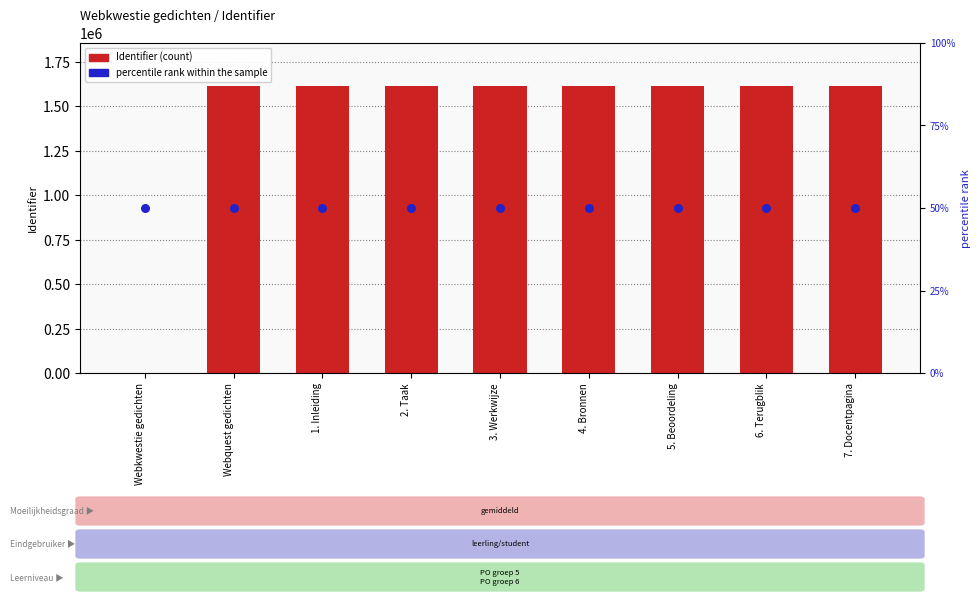

What are all the series names shown in the legend?

Identifier, percentile rank within the sample